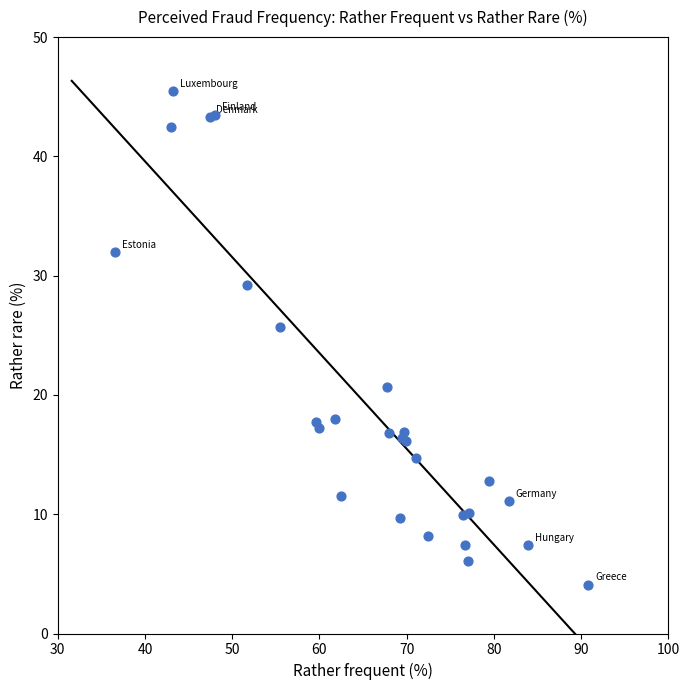

What Y value in the scatter plot is closest to 24?

25.7